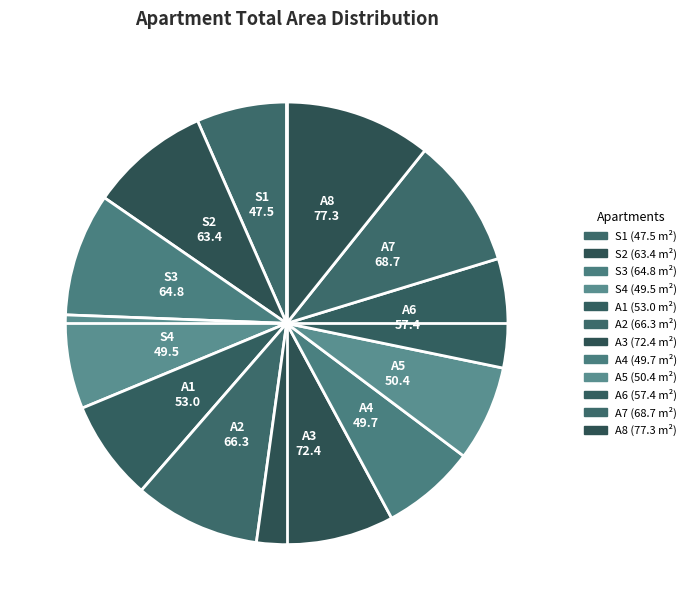

Between S2 and A6, which is larger?

S2